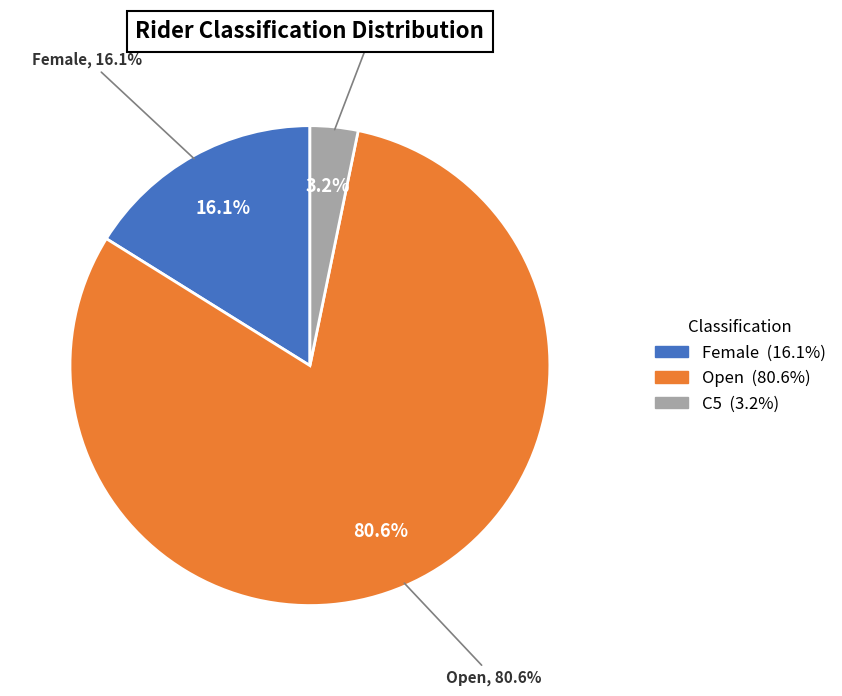

How many slices are in this pie chart?

3